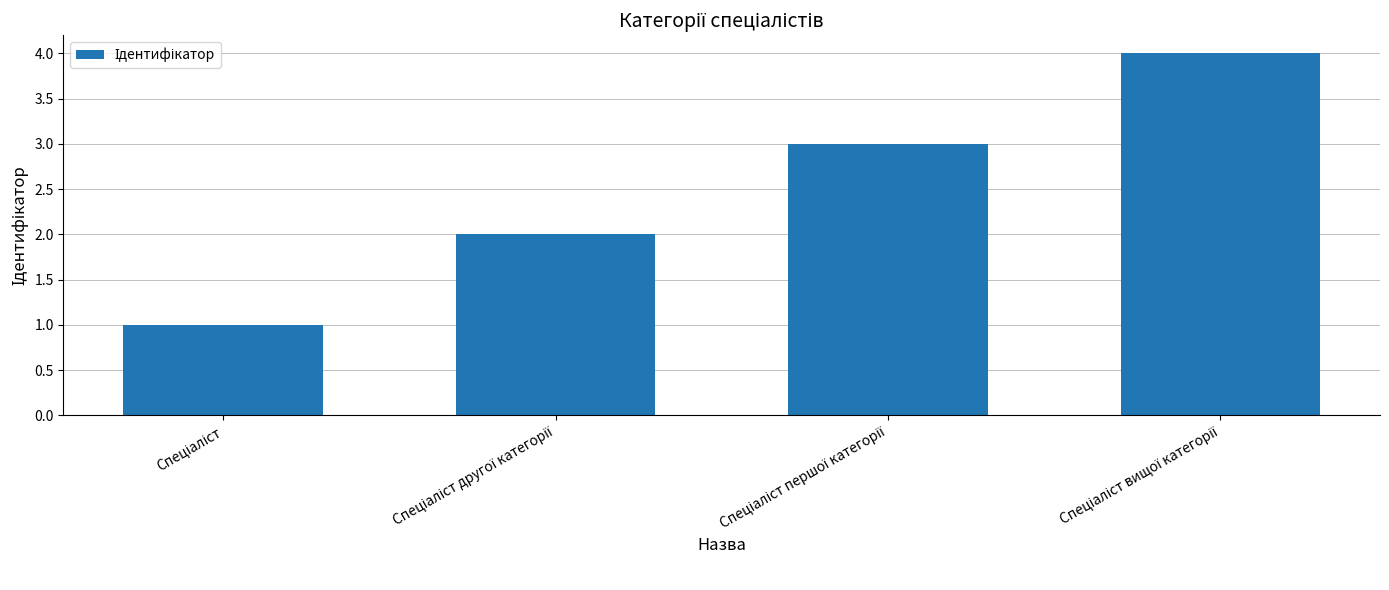

What is the difference between the maximum and minimum values?

3